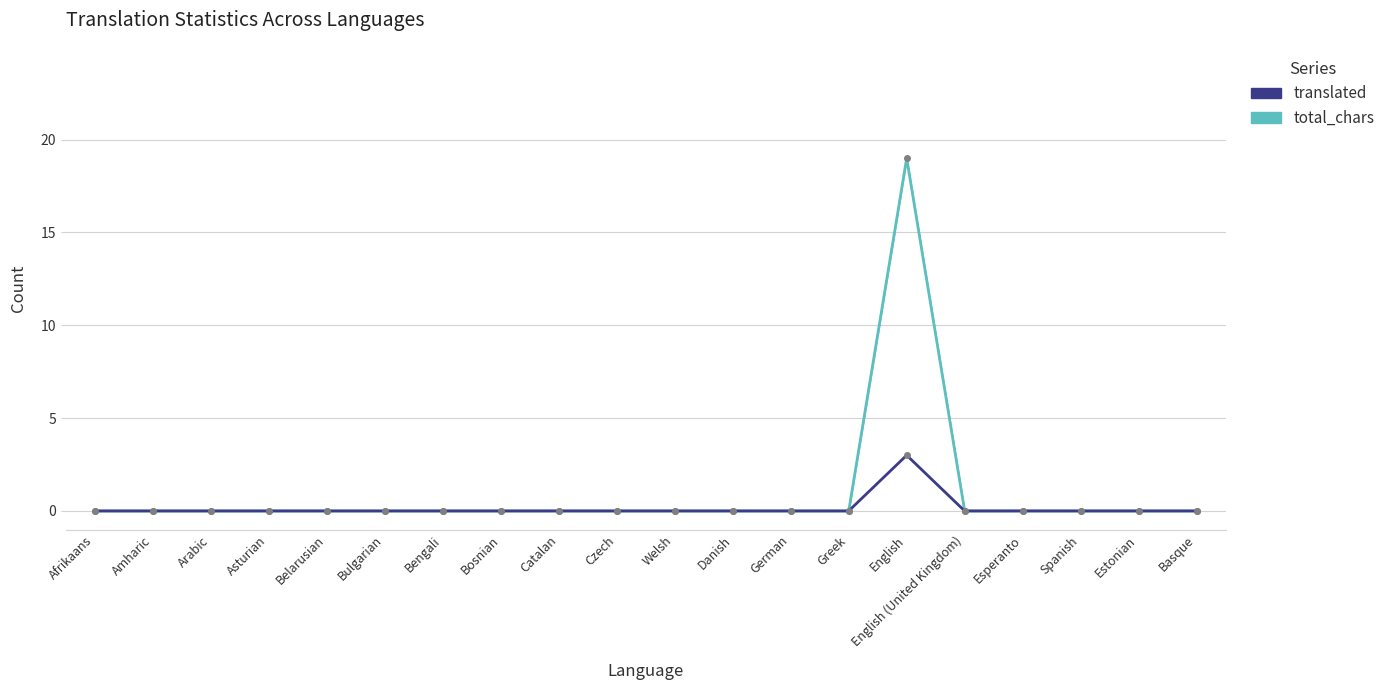

Rank the series by their maximum value, from lowest to highest.

translated, total_chars